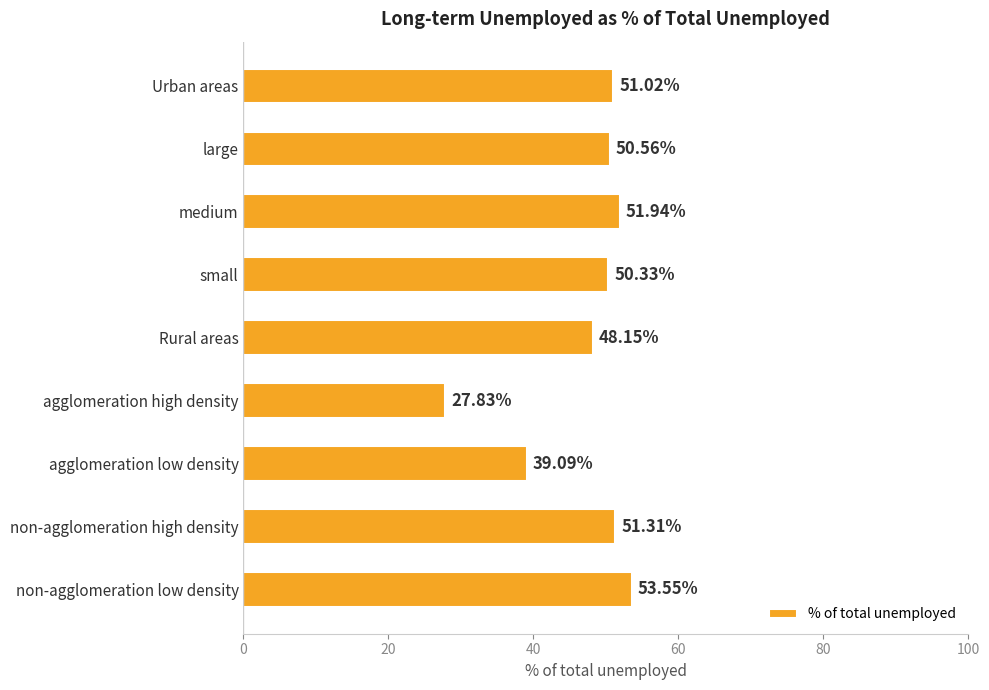

How many data points does each series have?

9